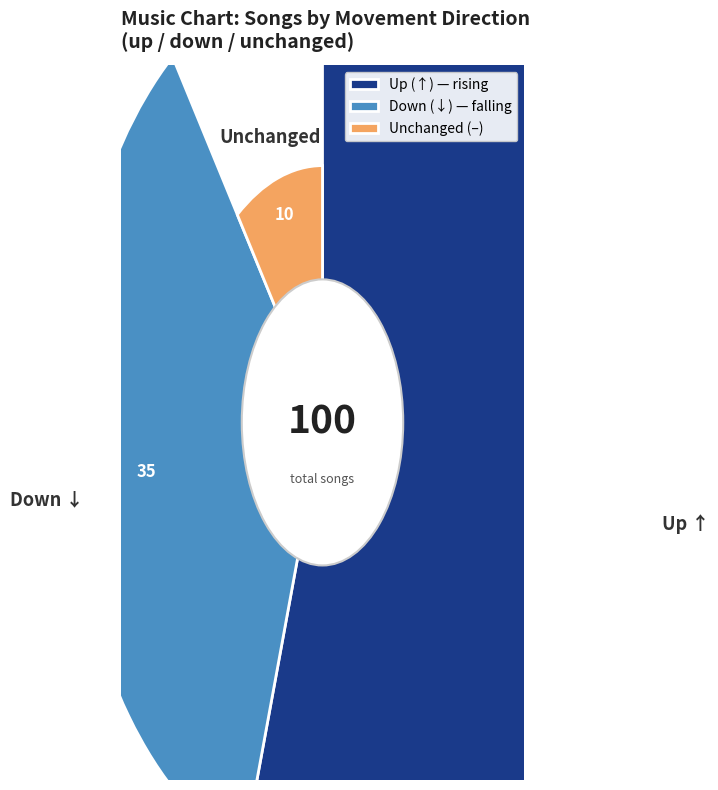

Is there a majority slice in this chart?

Yes